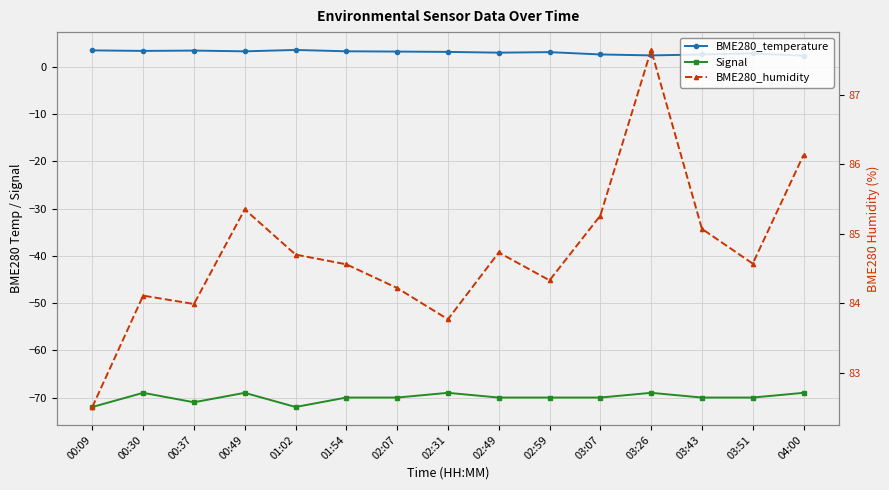

Reading left to right, transcribe all the data shown in this chart.

BME280_temperature: 00:09=3.5	00:30=3.4	00:37=3.4	00:49=3.3	01:02=3.6	01:54=3.3	02:07=3.2	02:31=3.2	02:49=3.0	02:59=3.1	03:07=2.6	03:26=2.4	03:43=2.6	03:51=2.9	04:00=2.4
Signal: 00:09=-72.0	00:30=-69.0	00:37=-71.0	00:49=-69.0	01:02=-72.0	01:54=-70.0	02:07=-70.0	02:31=-69.0	02:49=-70.0	02:59=-70.0	03:07=-70.0	03:26=-69.0	03:43=-70.0	03:51=-70.0	04:00=-69.0
BME280_humidity: 00:09=82.5	00:30=84.1	00:37=84.0	00:49=85.3	01:02=84.7	01:54=84.6	02:07=84.2	02:31=83.8	02:49=84.7	02:59=84.3	03:07=85.3	03:26=87.6	03:43=85.1	03:51=84.6	04:00=86.1